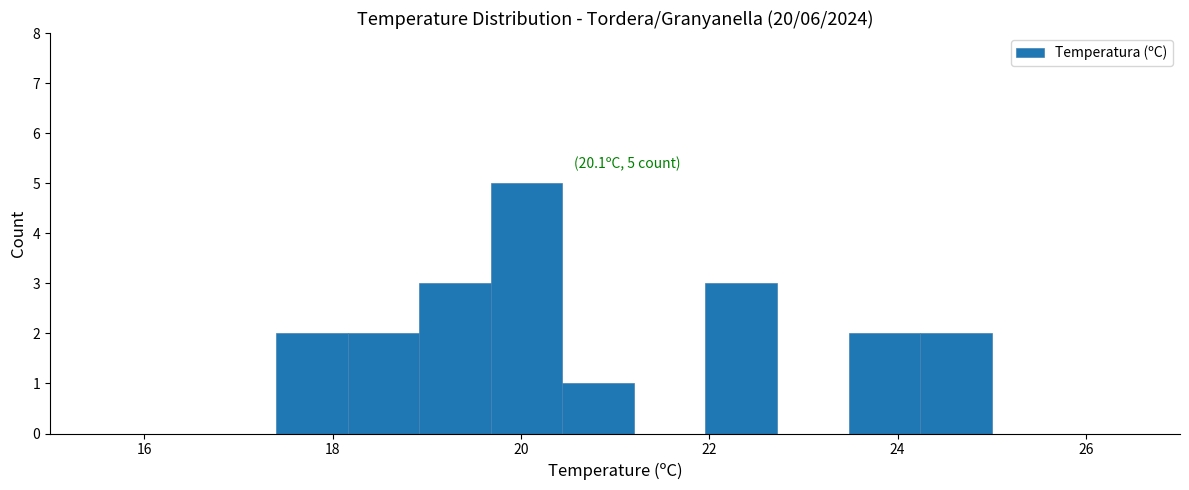

Around what value on the x-axis is the tallest bar? Give the approximate position of its centre, as read against the axis.

20.0